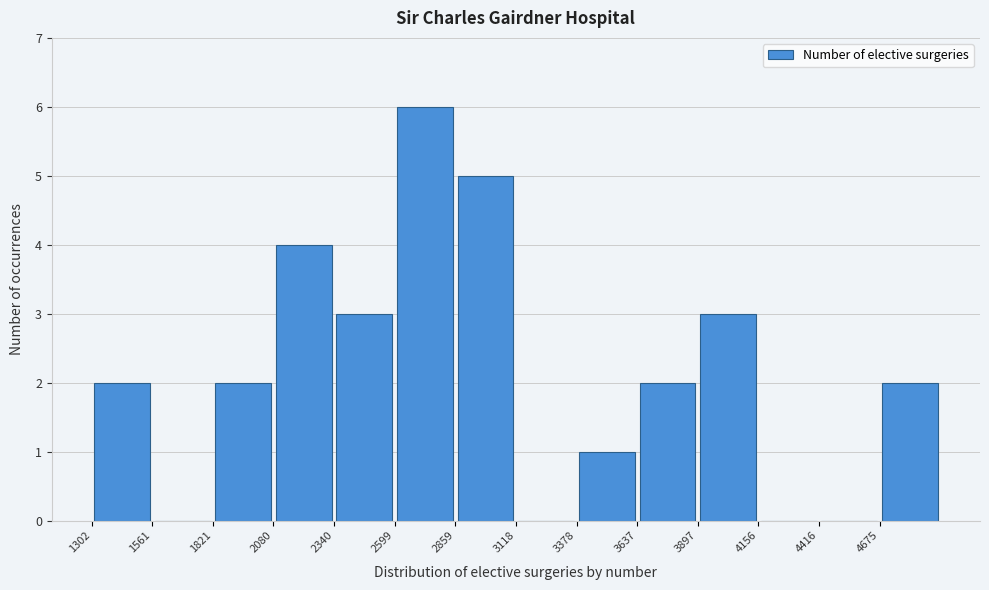

Which range on the x-axis has the tallest bar?

2600 to 2850